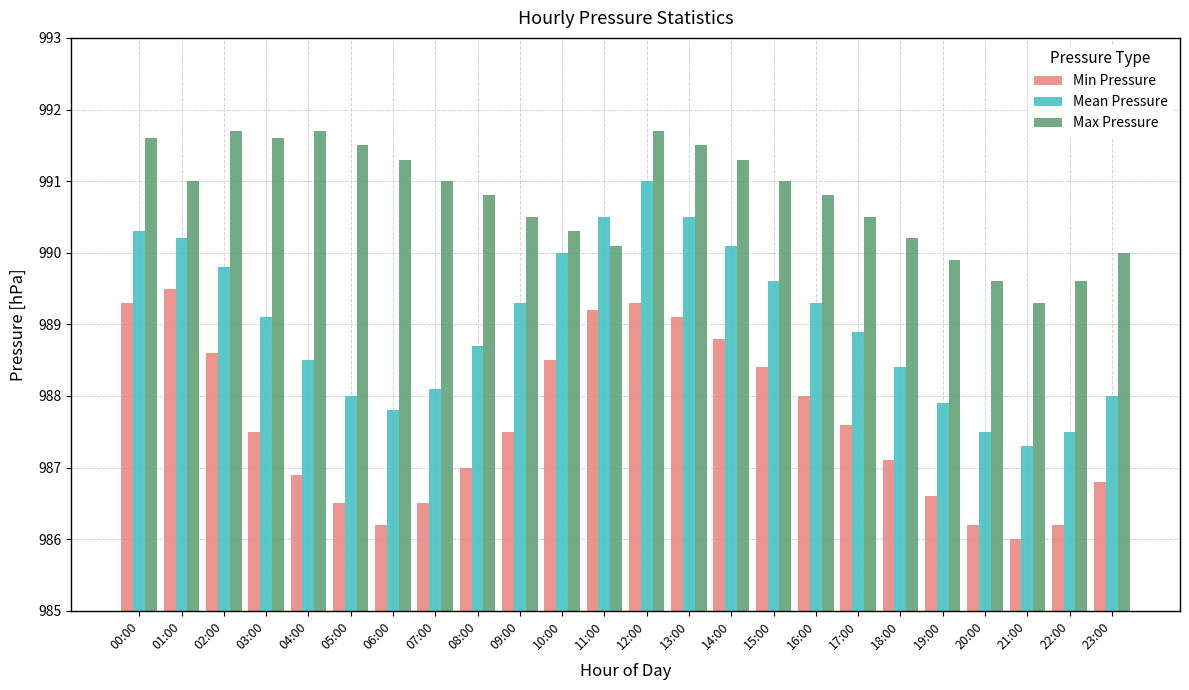

At how many categories does at least one series exceed 988?

24